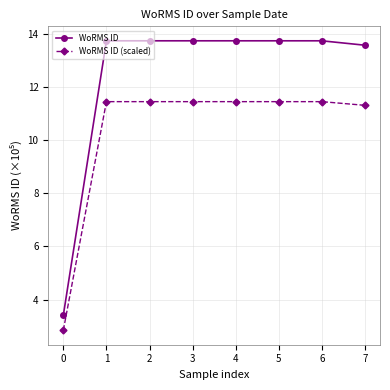

What is the value of the WoRMS ID point at the 3rd from the left?

13.7